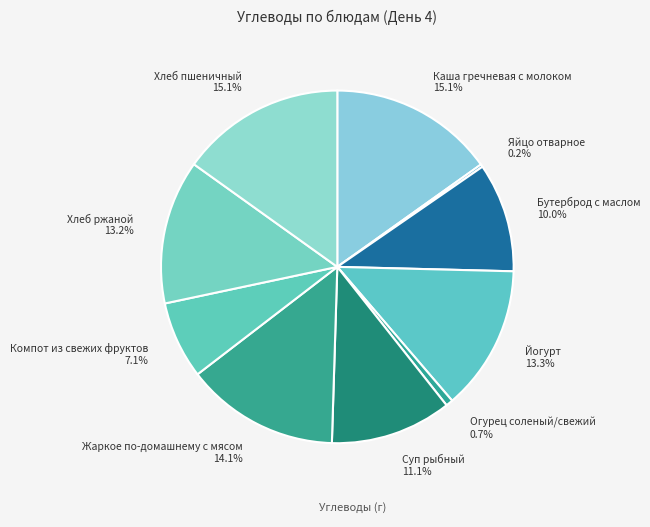

The Жаркое по-домашнему с мясом slice represents 14% of the pie. True or false?

True